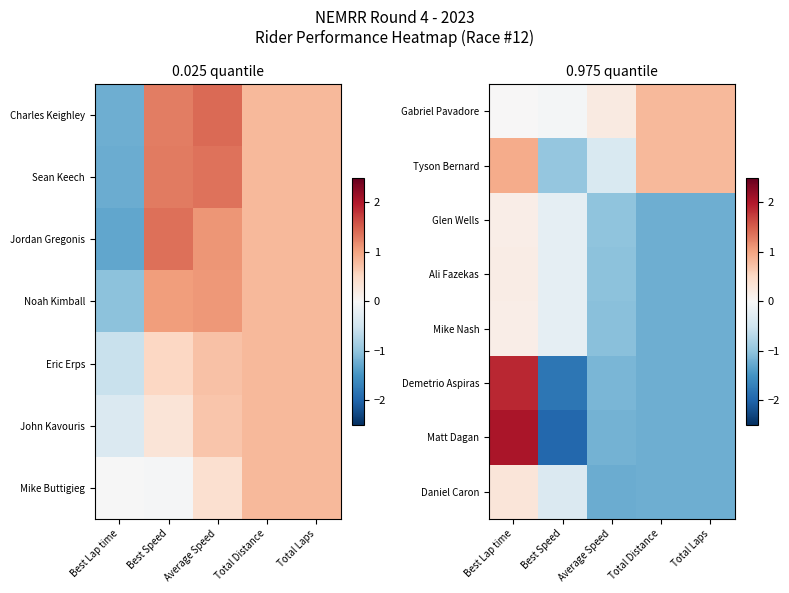

Which category has the highest value in the Mike Nash series?

Best Lap time